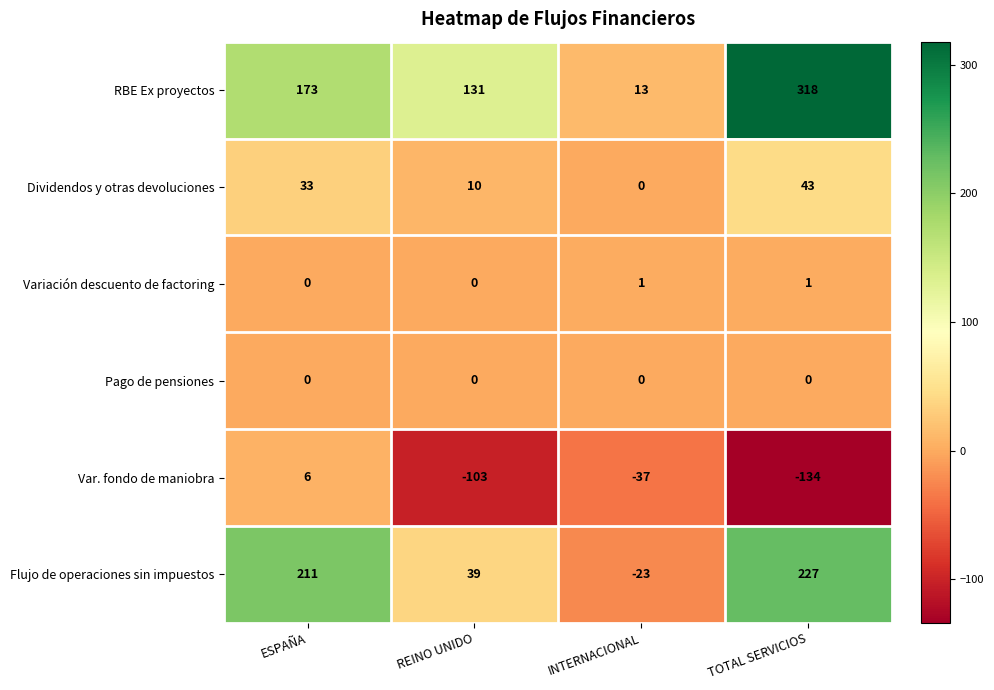

What is the difference between the maximum and second lowest values in the Flujo de operaciones sin impuestos series?

188